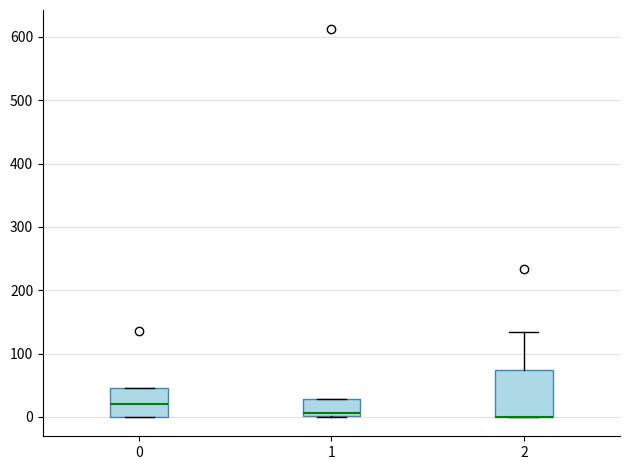

Which box is the tallest, from its lower edge to its upper edge?

2